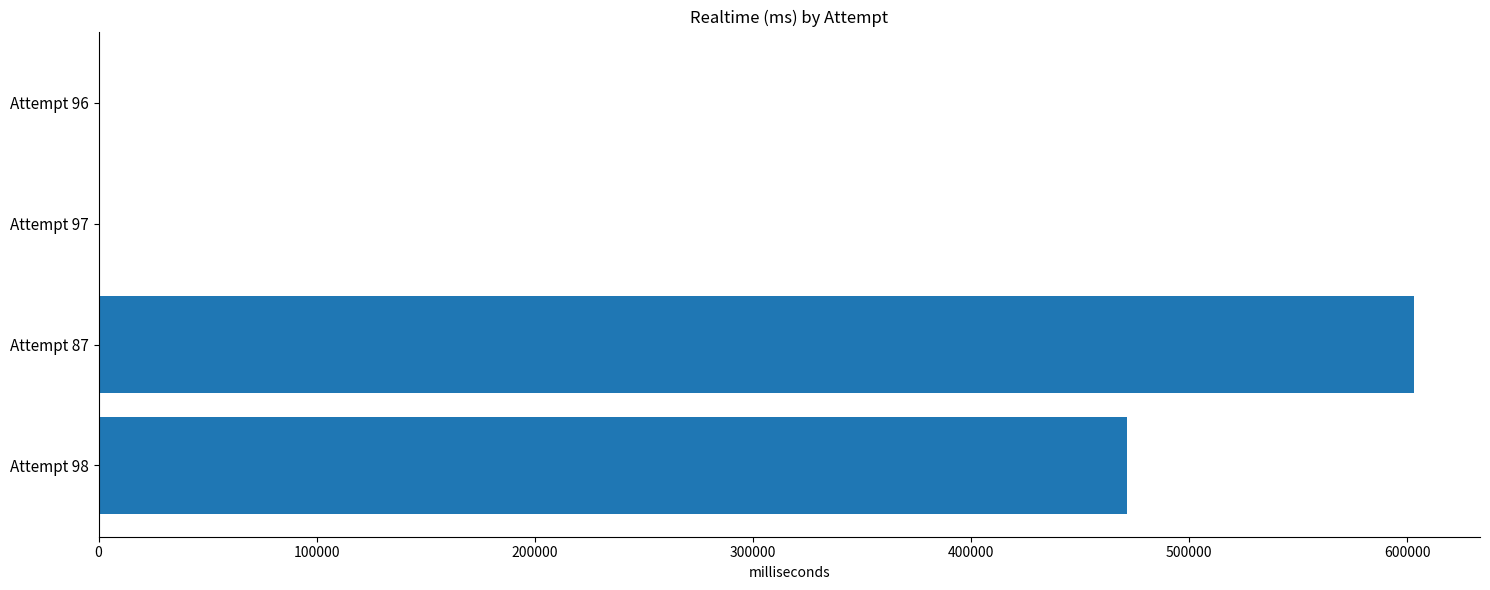

What is the change in value from Attempt 87 to Attempt 96?

-603141